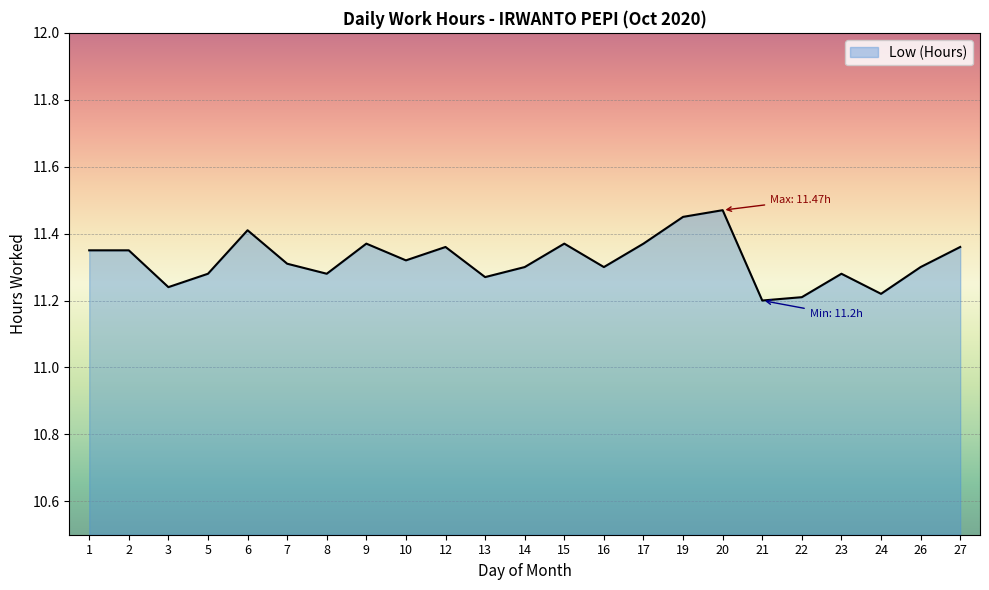

Between 6 and 19, which is larger?

19